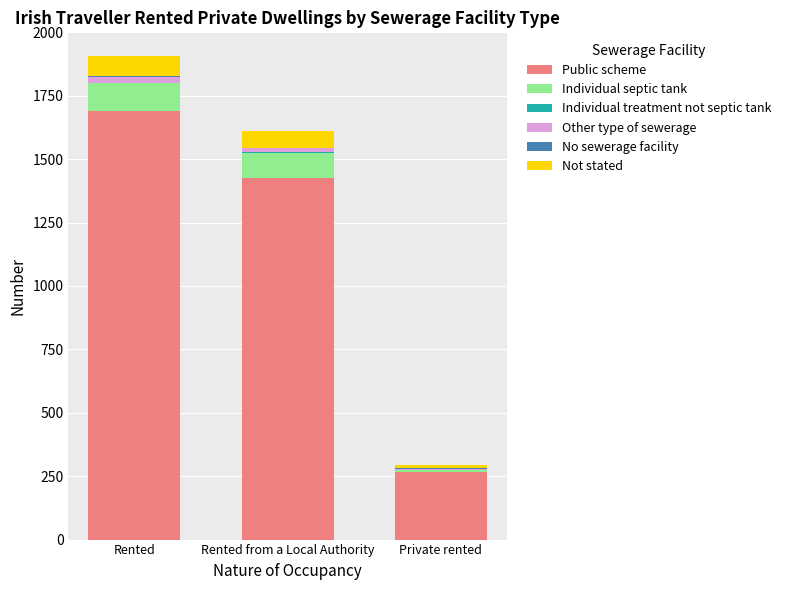

Is it true that Public scheme equals 388 at Rented from a Local Authority?

False